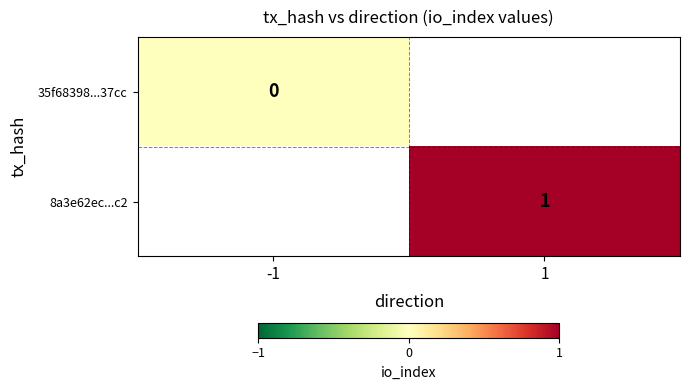

Is it true that 8a3e62ec...c2 equals 1 at 1?

True